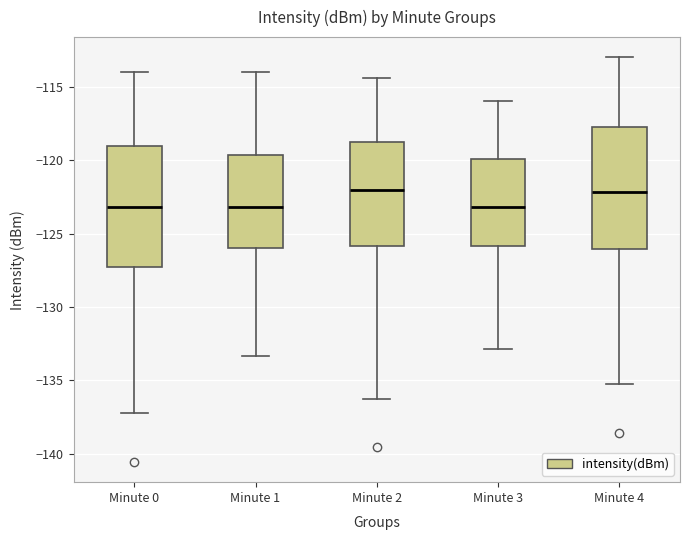

Reading left to right, read every box against the y-axis: the position of its median line, the range the box covers, and the ends of its whiskers. The values are not printed on the chart, so give them approximately, as read against the axis.

Minute 0: median -123.0, box -127.5 to -119.0, whiskers -137.5 to -114.0
Minute 1: median -123.0, box -126.0 to -119.5, whiskers -133.5 to -114.0
Minute 2: median -122.0, box -126.0 to -119.0, whiskers -136.5 to -114.5
Minute 3: median -123.0, box -126.0 to -120.0, whiskers -133.0 to -116.0
Minute 4: median -122.0, box -126.0 to -117.5, whiskers -135.5 to -113.0